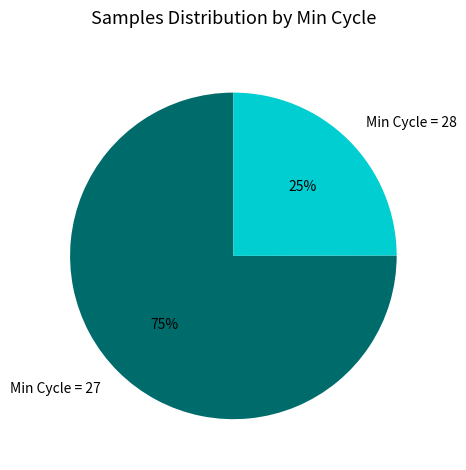

Does Min Cycle = 27 represent more than half of the total?

Yes